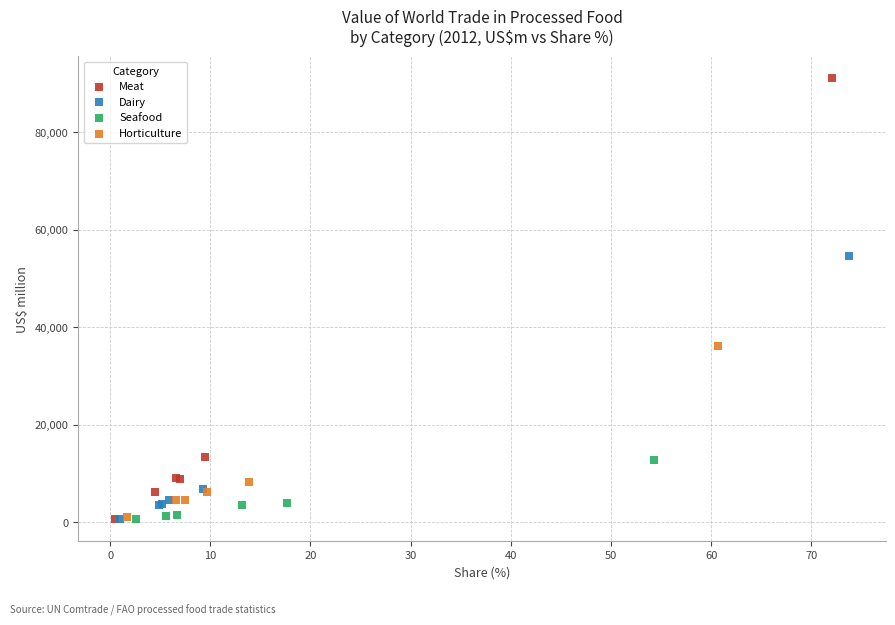

Which series contains the highest Y value?

Meat